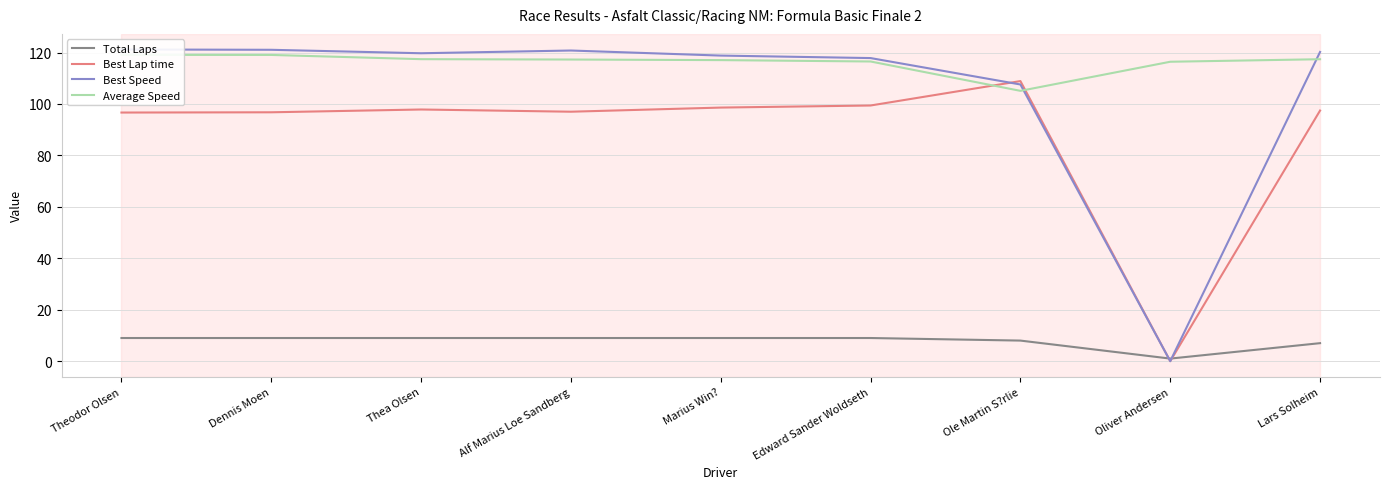

After their last crossing, which series has the higher values: Best Speed or Average Speed?

Best Speed